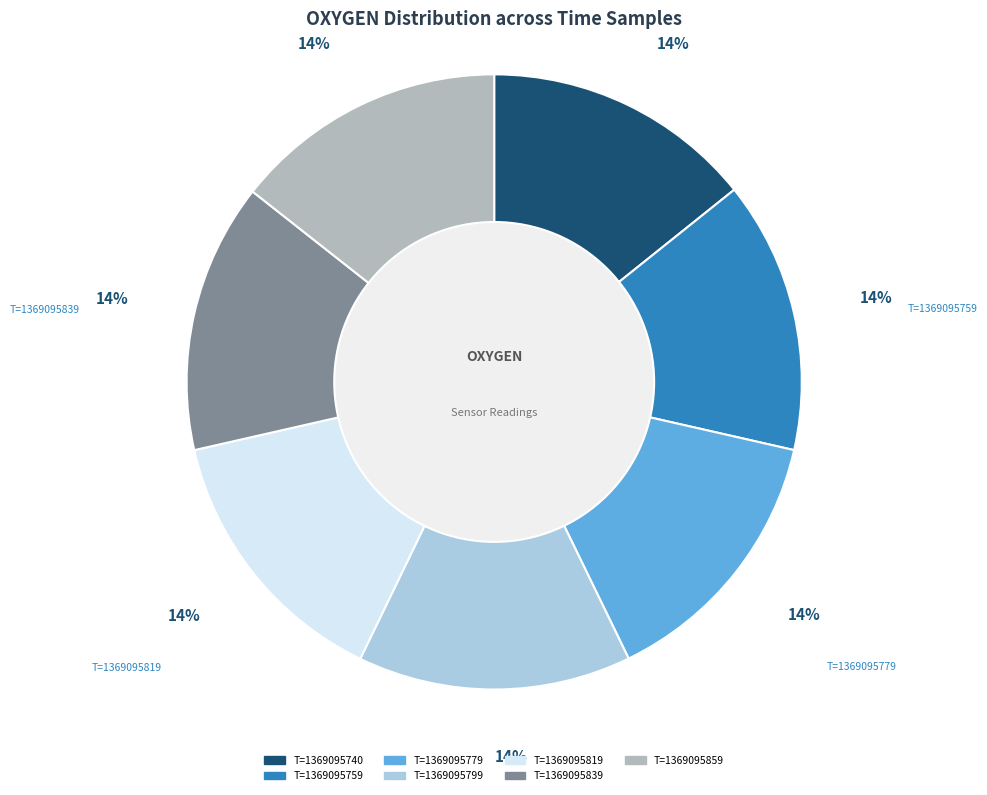

Approximately how many times larger is the value at T=1369095779 compared to T=1369095819?

1.0